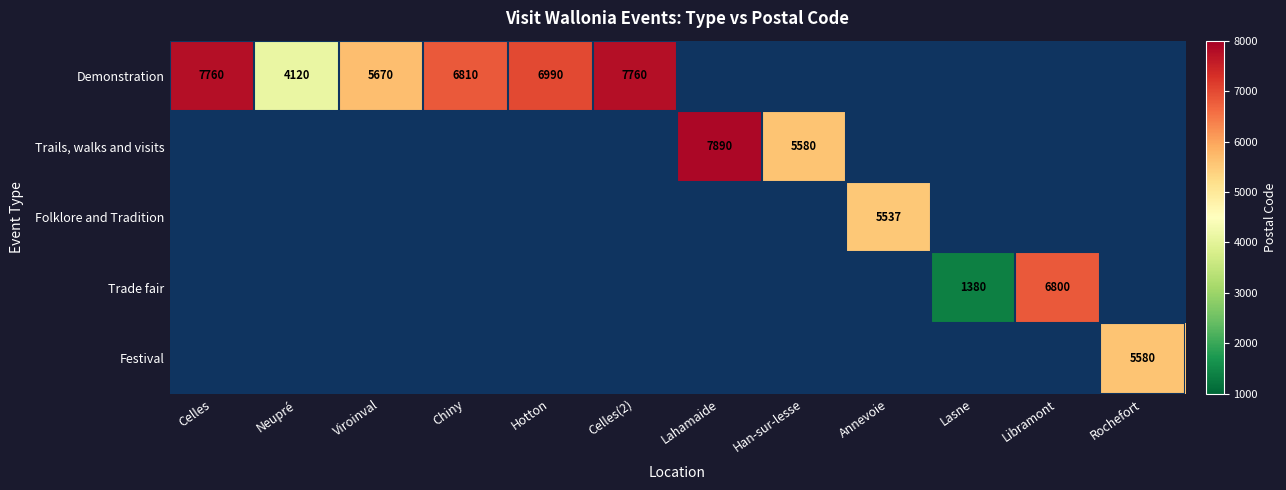

At which category is the sum across all series the highest?

Lahamaide